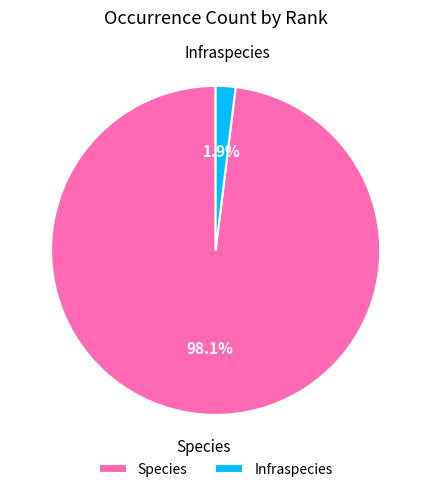

How many segments does this pie chart have?

2